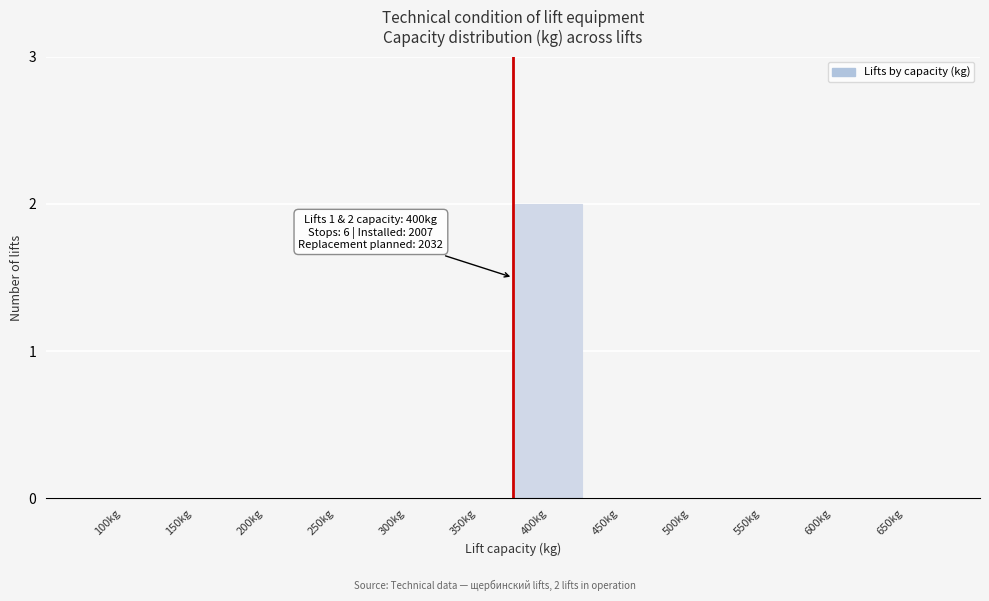

Reading right to left, list all the values displayed in this chart.

650kg=0	600kg=0	550kg=0	500kg=0	450kg=0	400kg=2	350kg=0	300kg=0	250kg=0	200kg=0	150kg=0	100kg=0